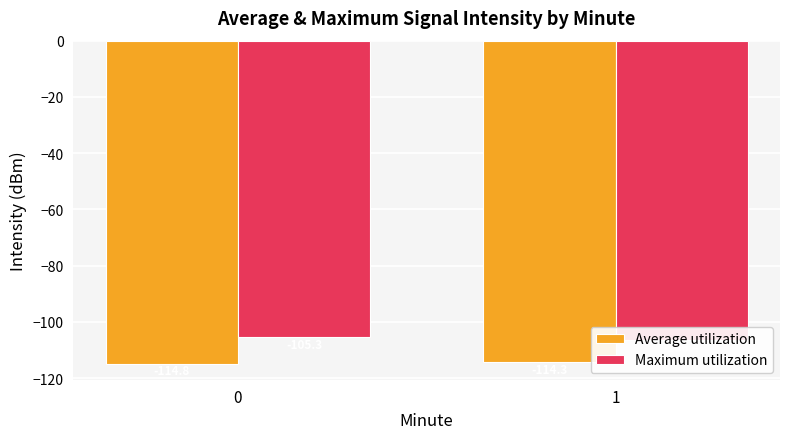

Does the chart contain any negative values?

Yes